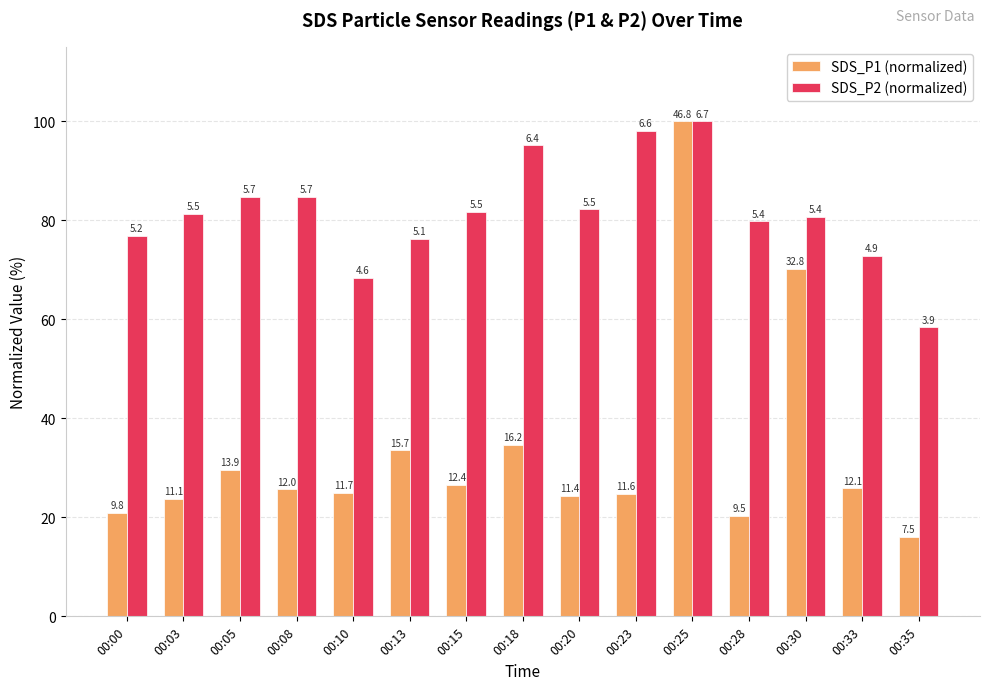

Which label corresponds to the largest value in the chart?

00:25